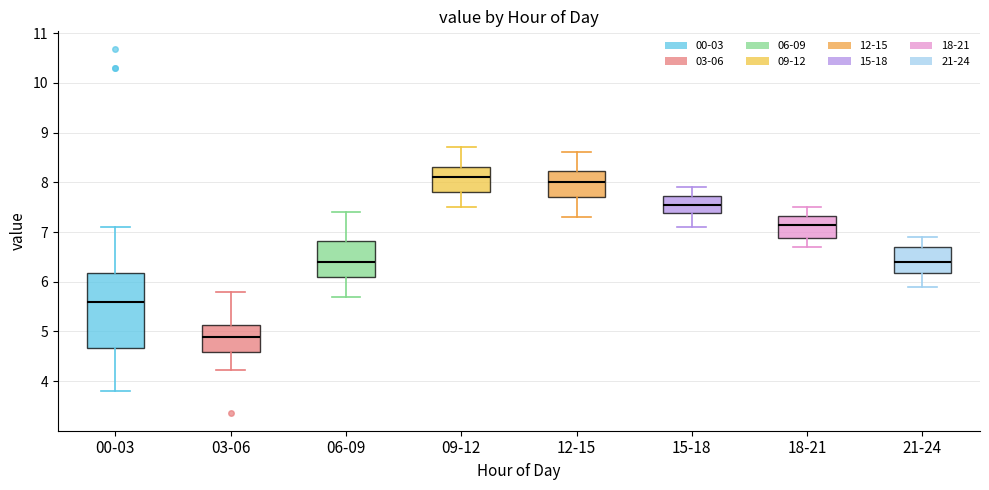

Comparing the boxes themselves (not the whiskers), which one is the tallest?

00-03